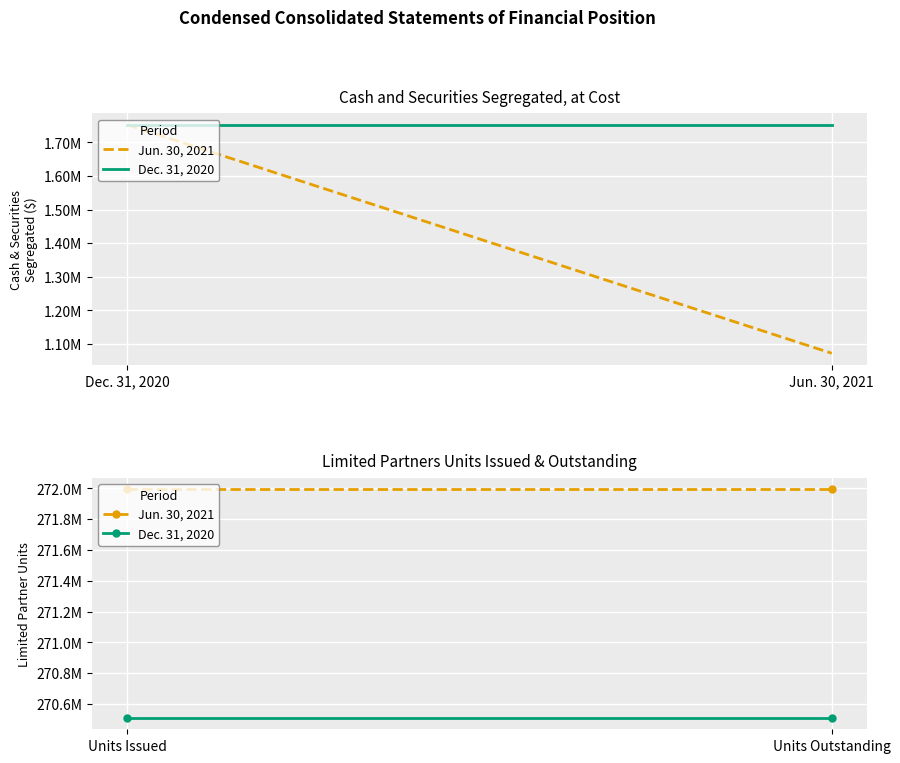

What is the average value of the Dec. 31, 2020 series?

270509658